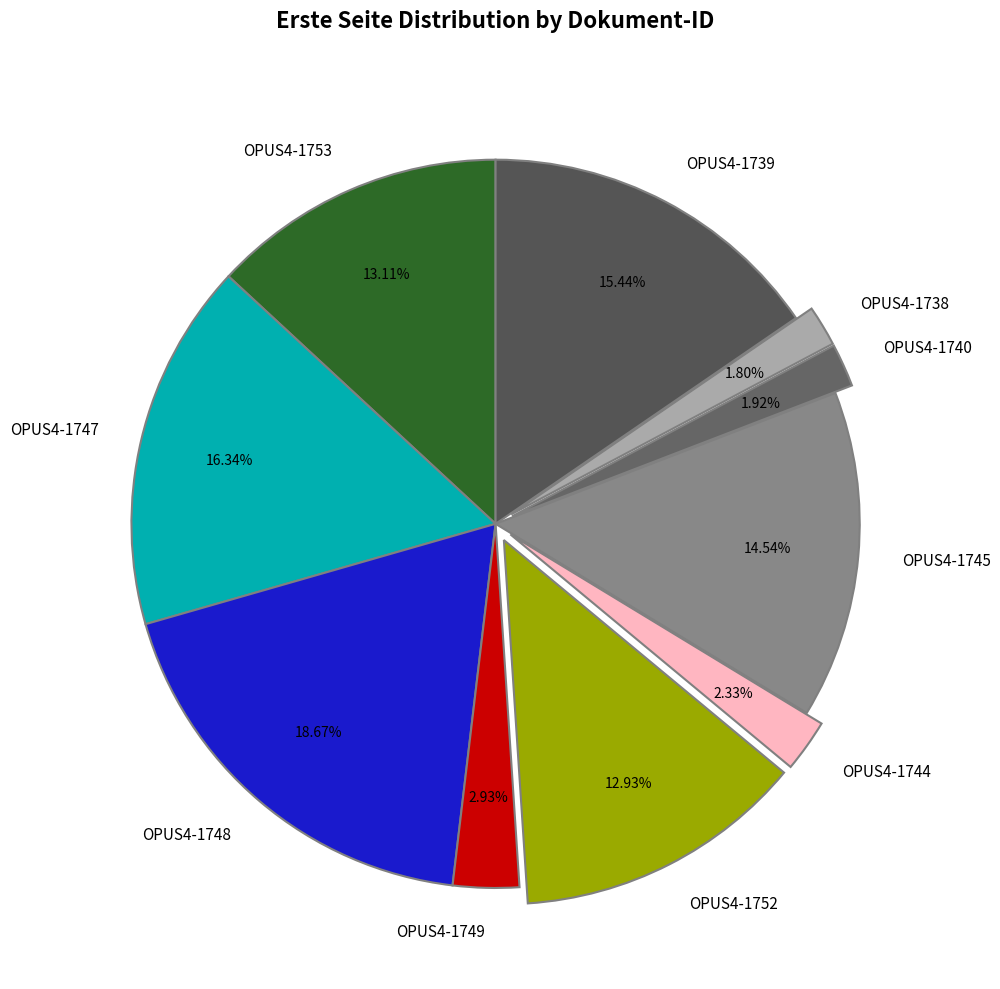

What is the ratio of the value at OPUS4-1745 to the value at OPUS4-1749?

5.0